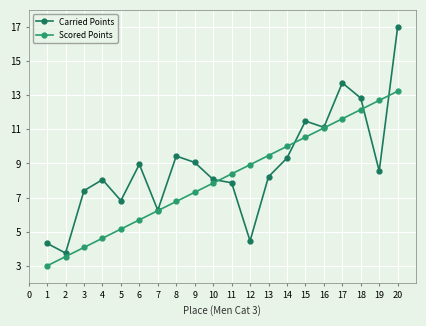

Is the value of Scored Points at 5 greater than the value of Carried Points at 13?

No